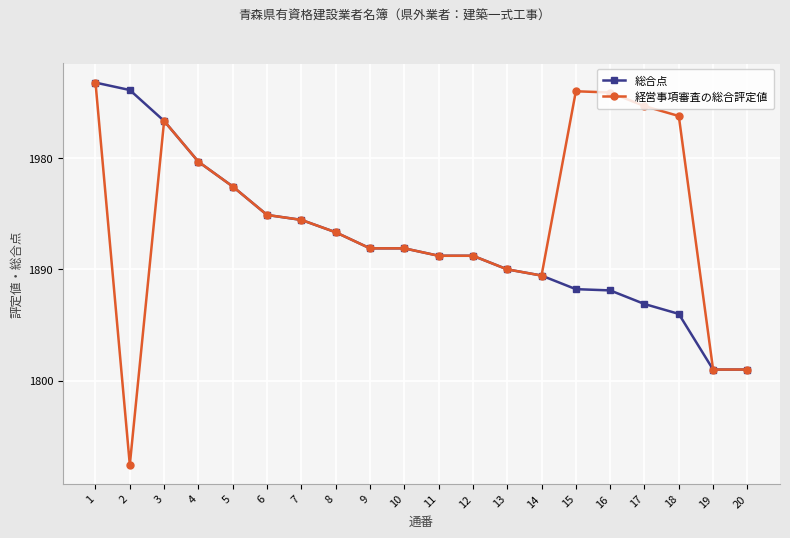

What is the value of the 経営事項審査の総合評定値 point at the 14th from the left?

1885